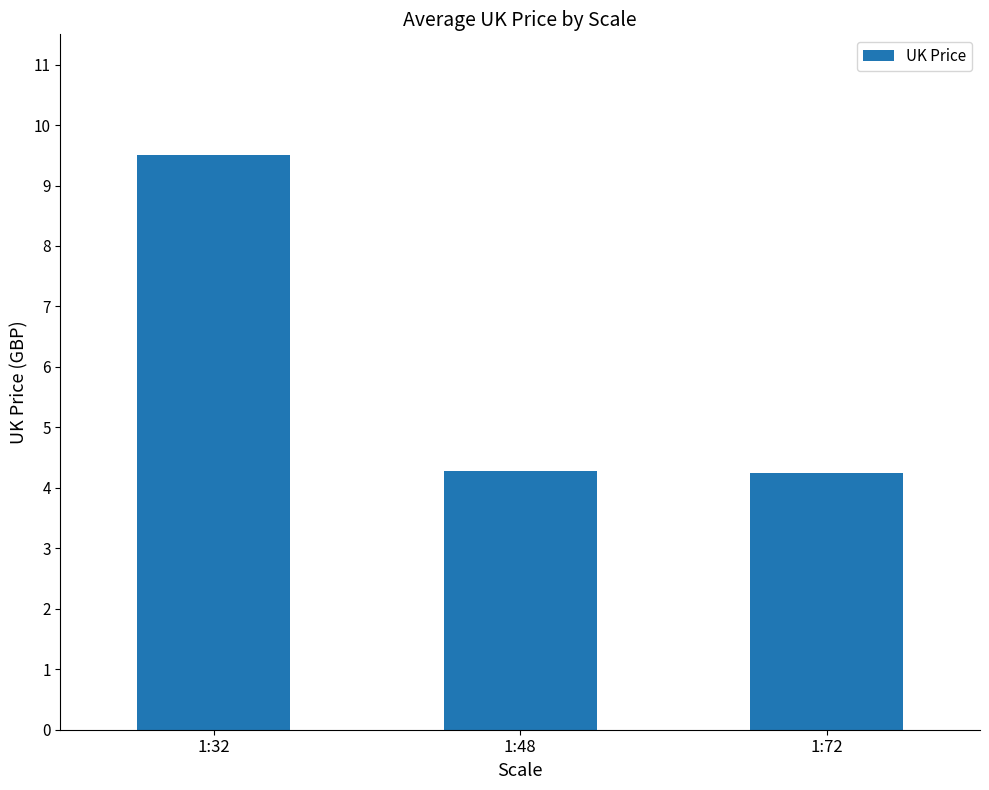

What is the ratio of the value at 1:48 to the value at 1:72?

1.0